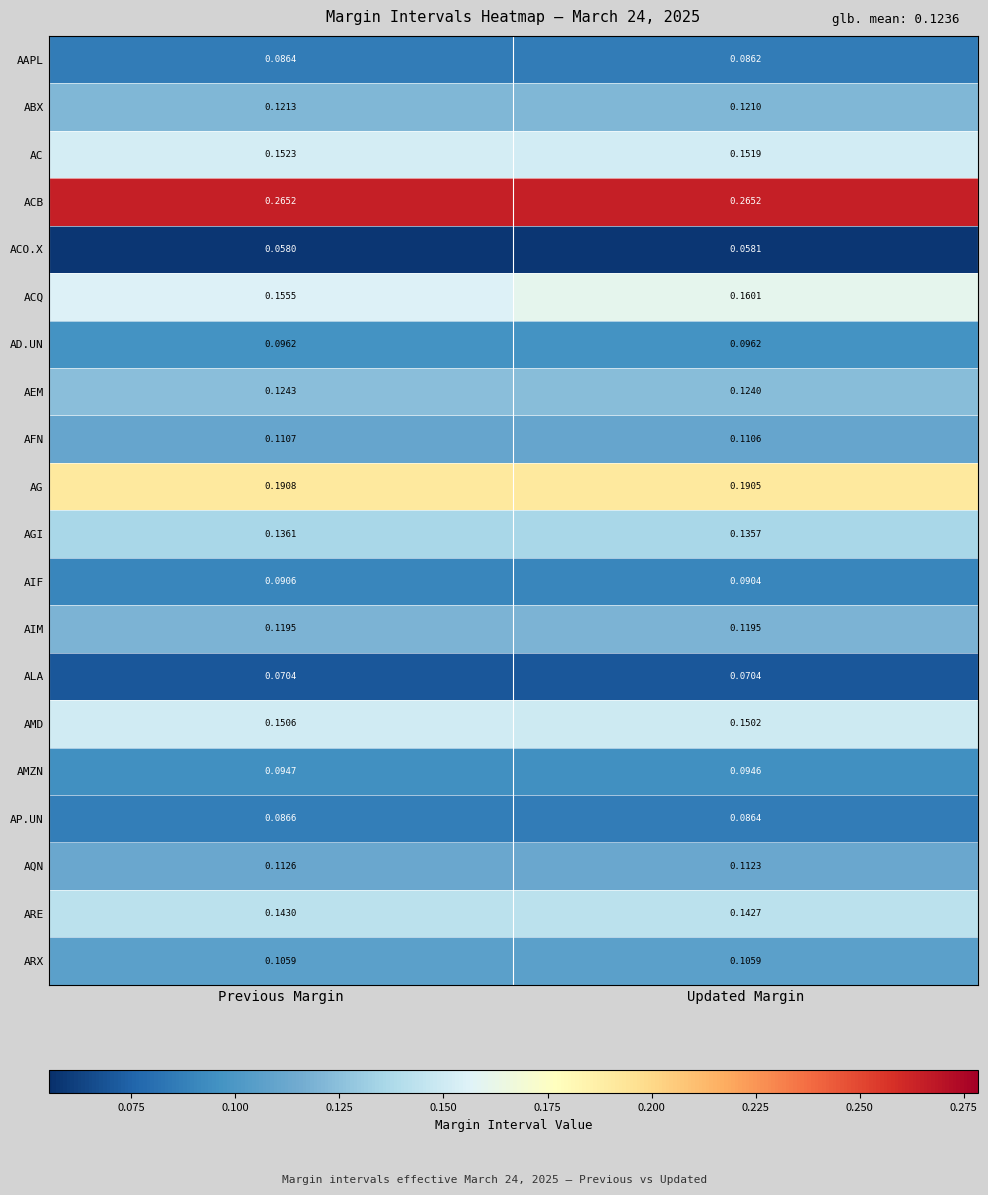

List the labels in order of AEM value, smallest first.

Updated Margin, Previous Margin